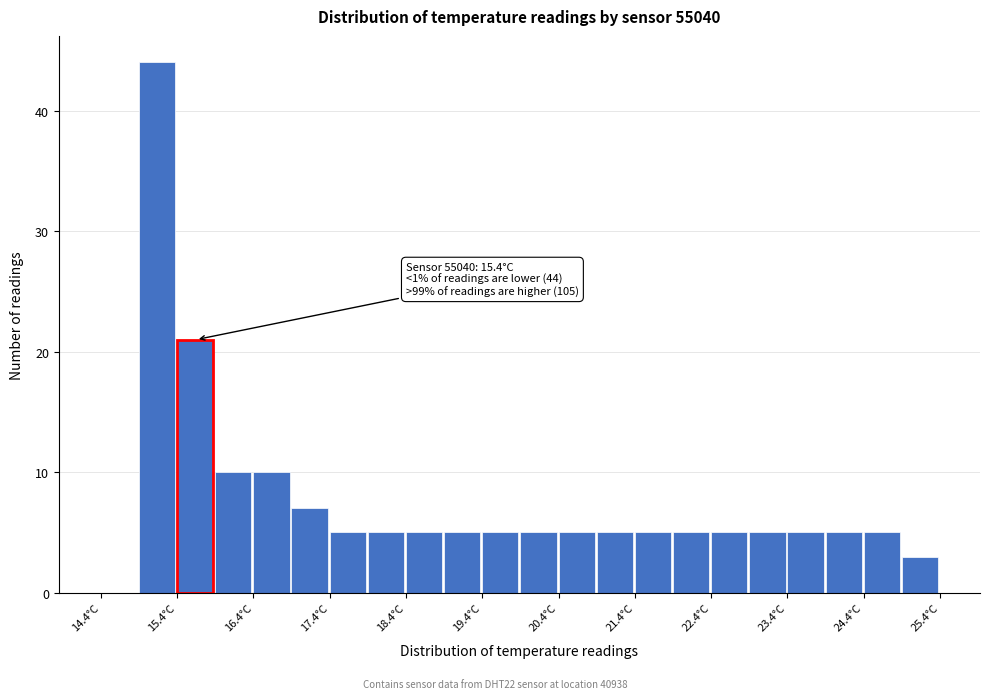

Over which range of the x-axis is the bar tallest?

14.9 to 15.4